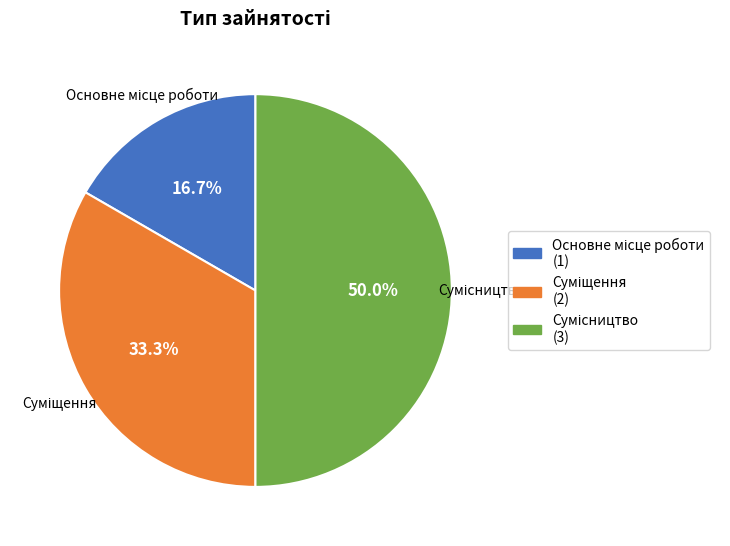

The Сумісництво slice represents 36% of the pie. True or false?

False